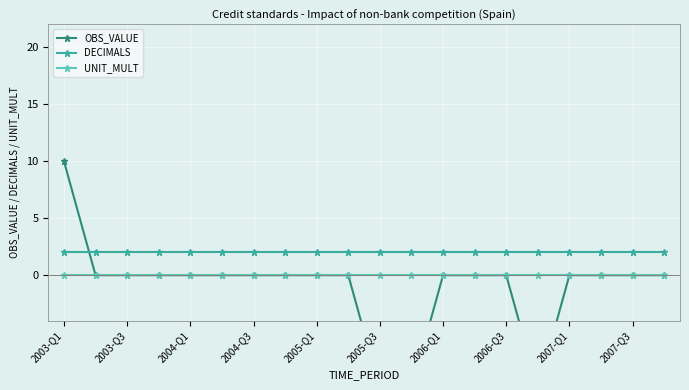

True or false: UNIT_MULT and DECIMALS cross at least once.

False